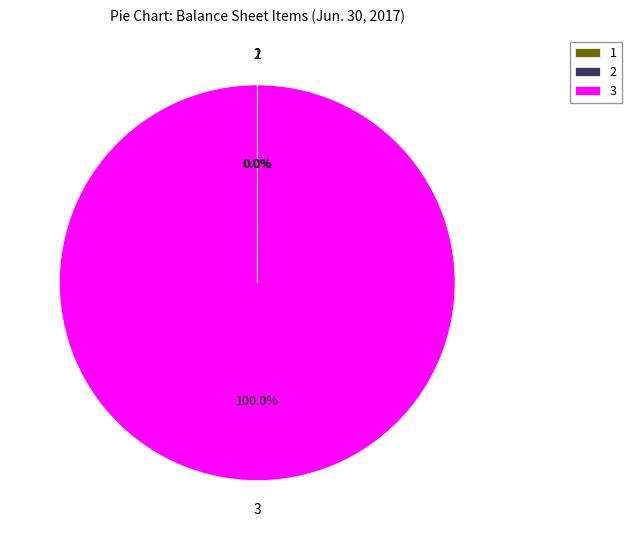

What is the largest slice in the pie chart?

3